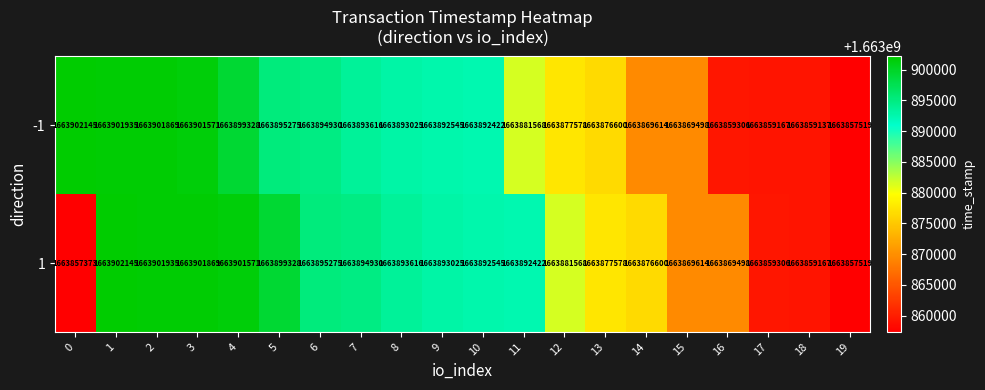

At how many categories does at least one series exceed 1663886340?

12